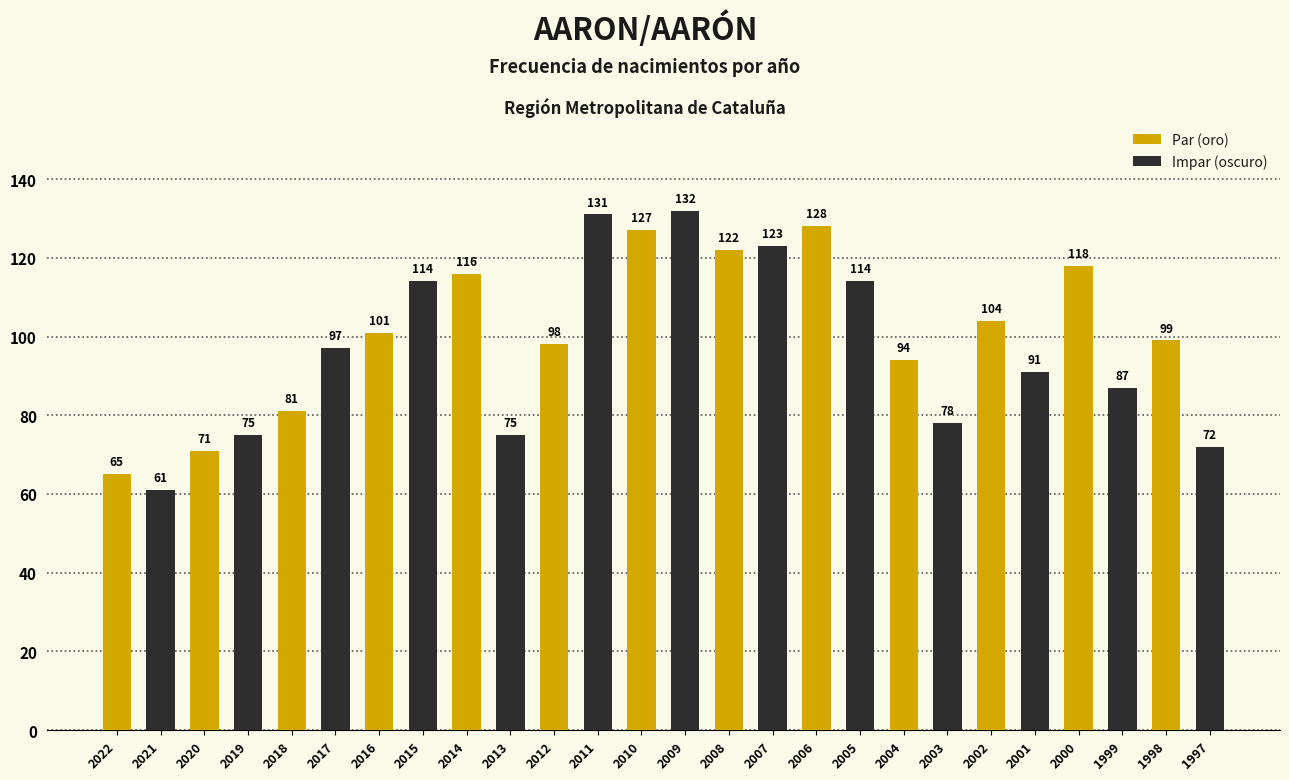

At how many categories does at least one series exceed 85?

11